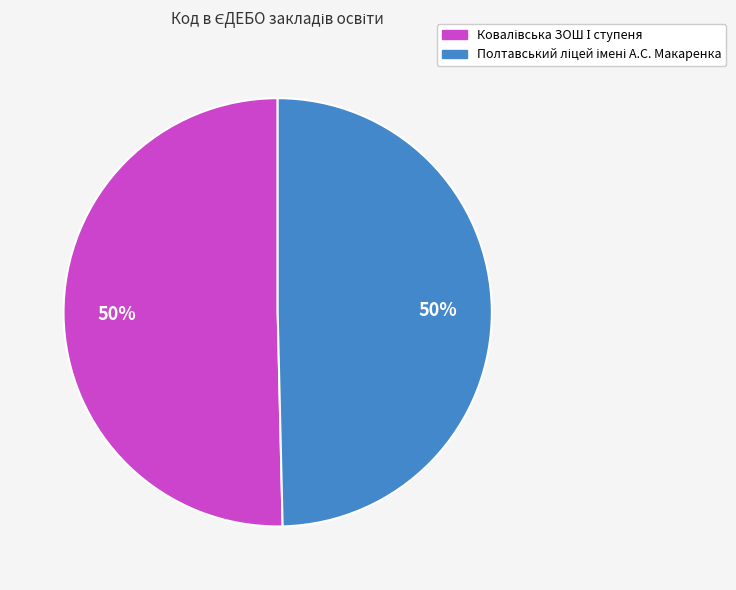

To the nearest percent, what is the average slice percentage?

50%